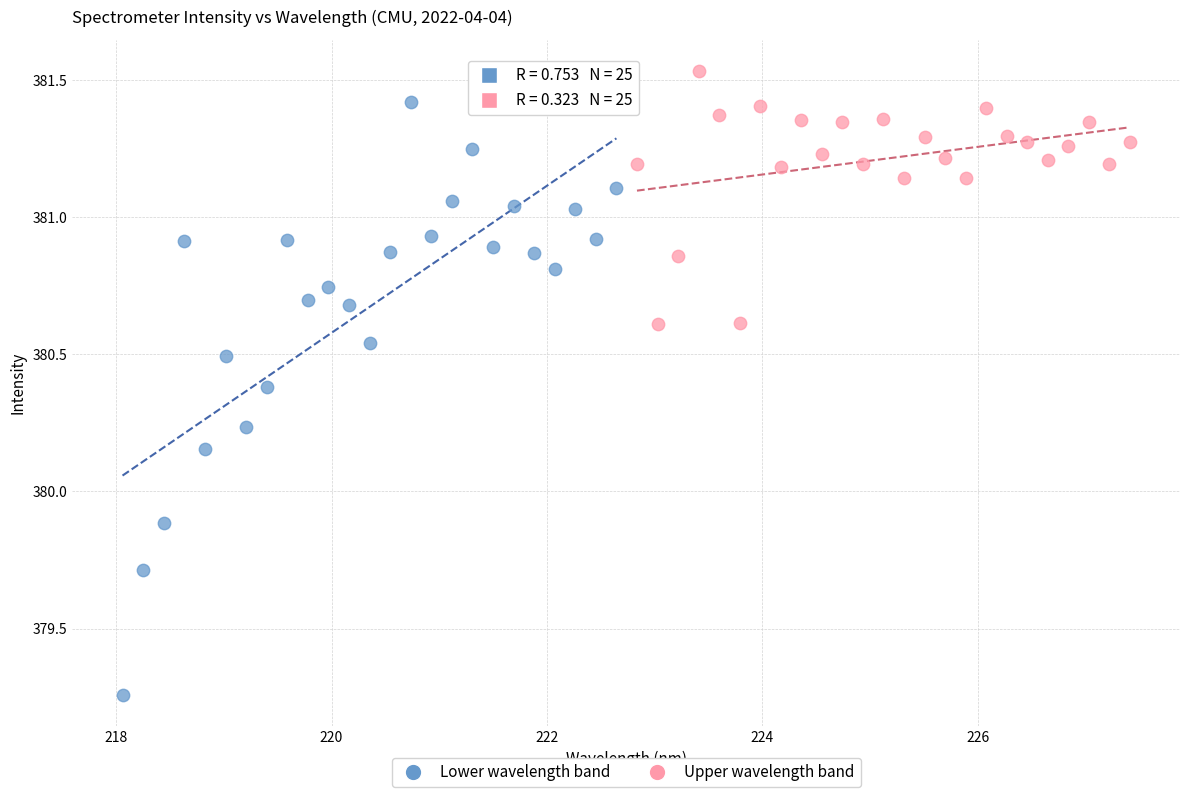

What are all the series names shown in the legend?

Lower wavelength band, Upper wavelength band